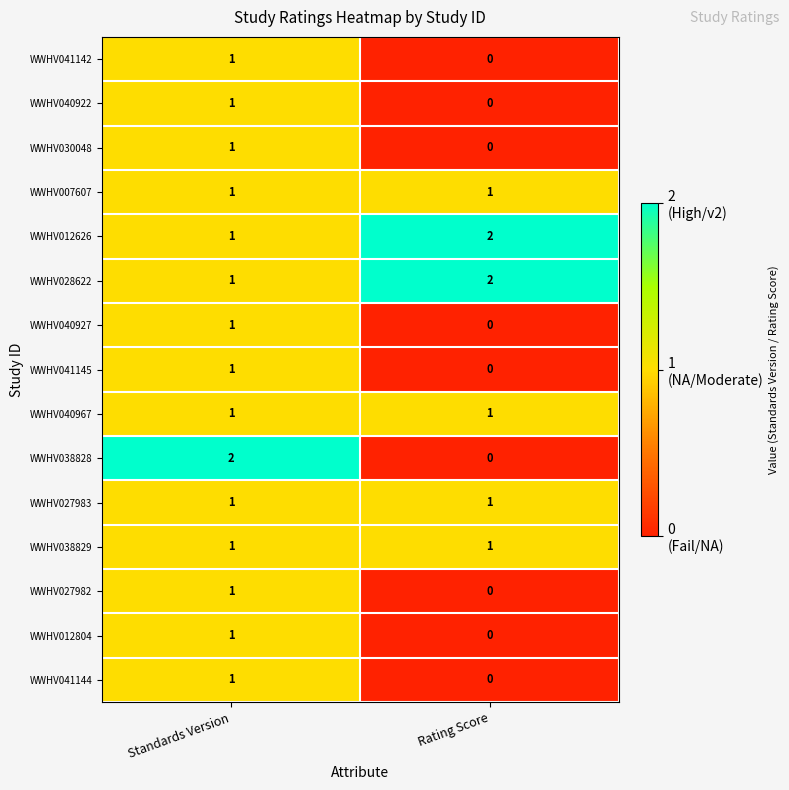

Which label corresponds to the smallest value in the chart?

Rating Score